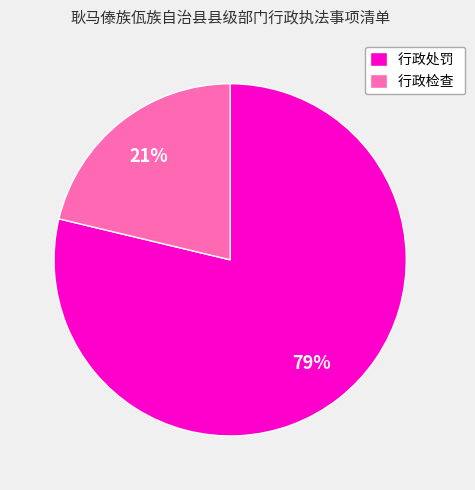

How many segments does this pie chart have?

2